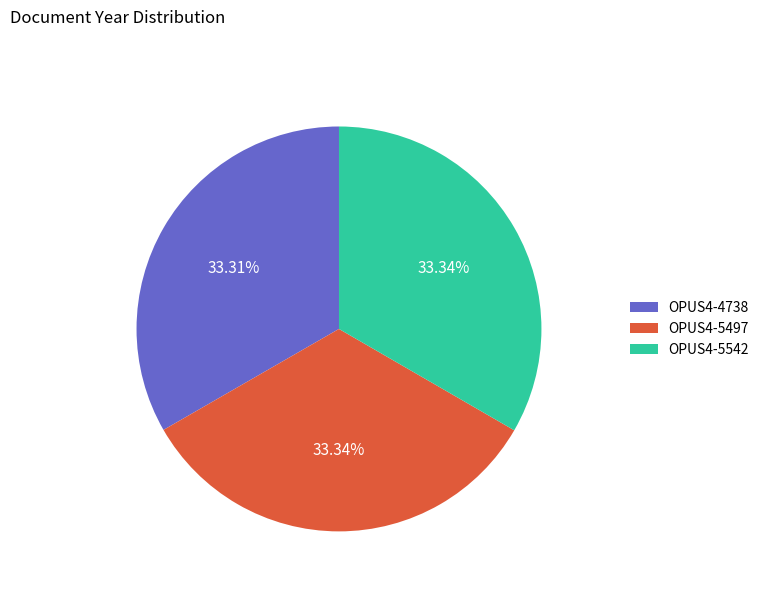

Does OPUS4-4738 account for over 50% of the chart?

No